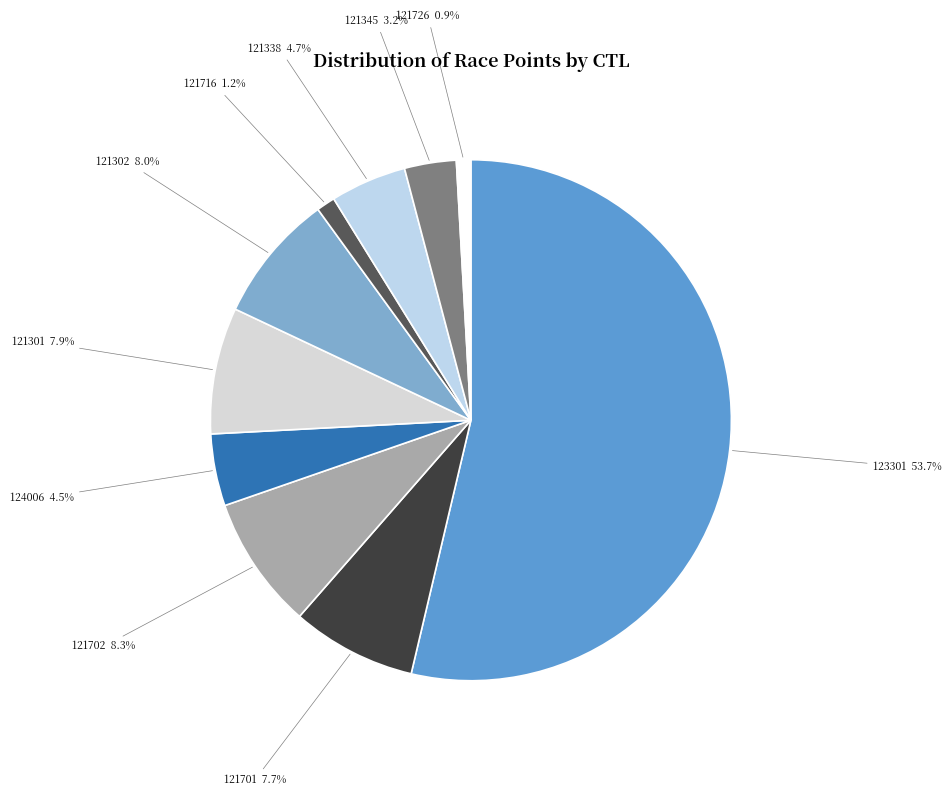

Do 121701 and 121302 together represent more than half of the pie?

No